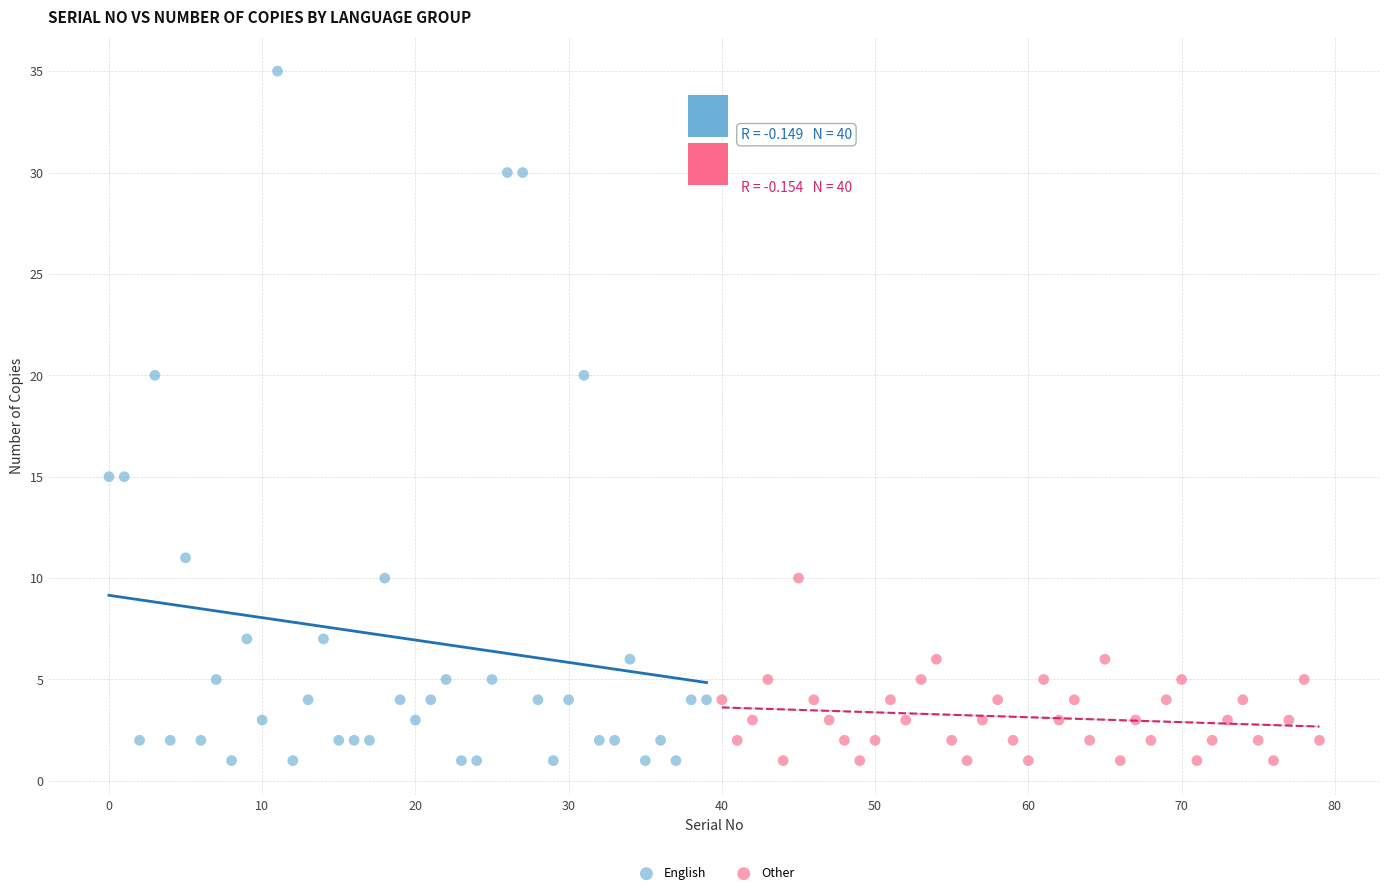

Which series has the largest Y range (max minus min)?

English